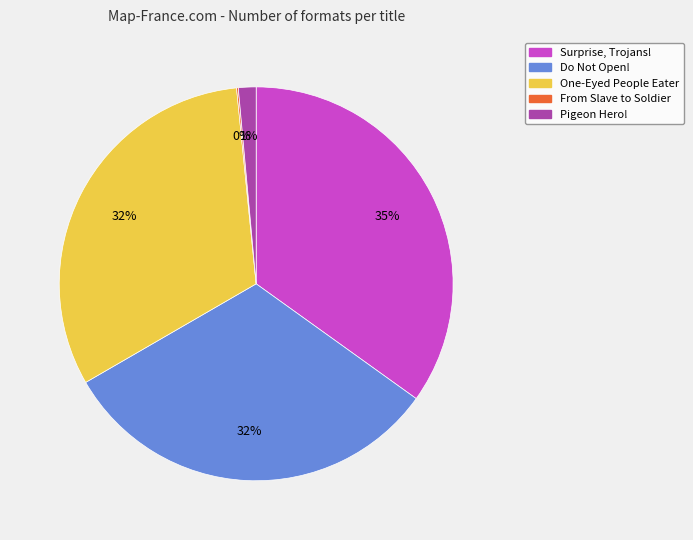

True or false: Surprise, Trojans! accounts for 35% of the total.

True